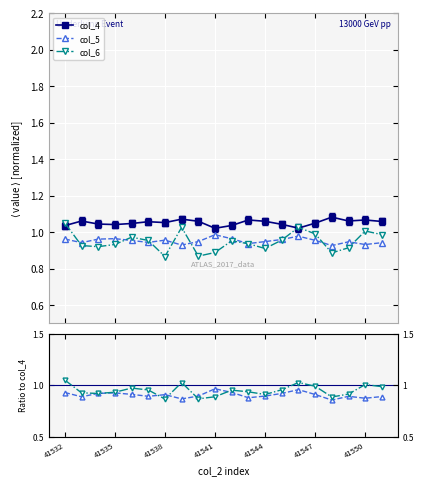

True or false: col_4 and col_5 intersect in this chart.

False